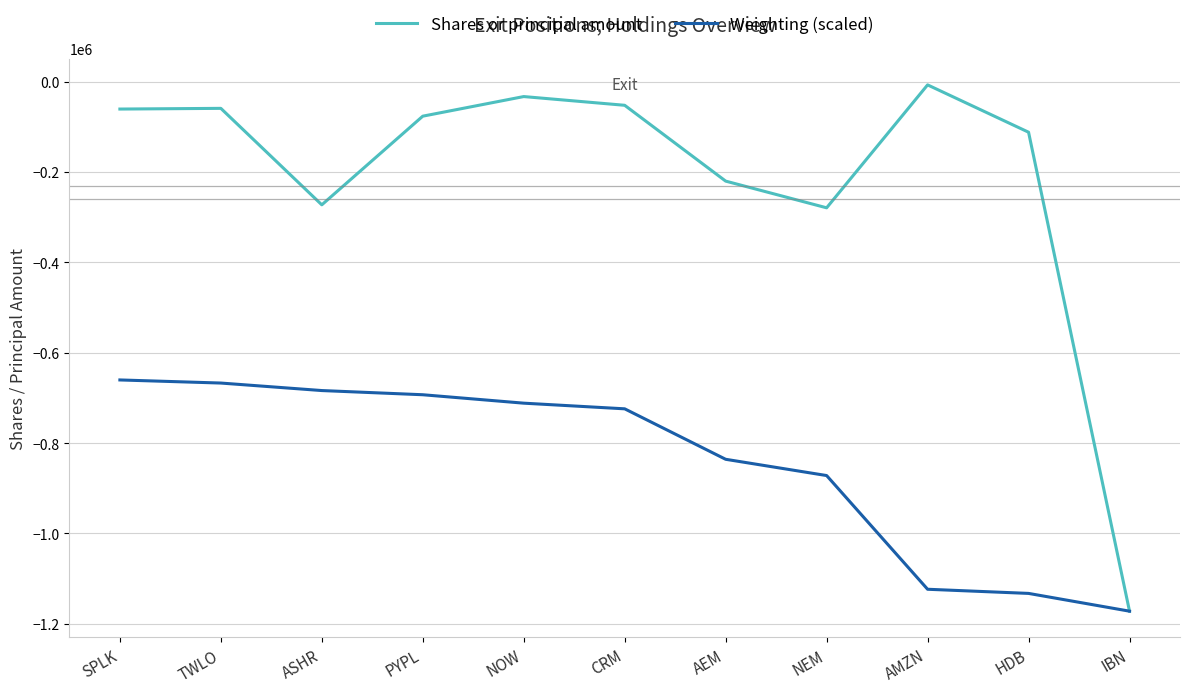

The value of Shares or principal amount at IBN is -298018.0. True or false?

False